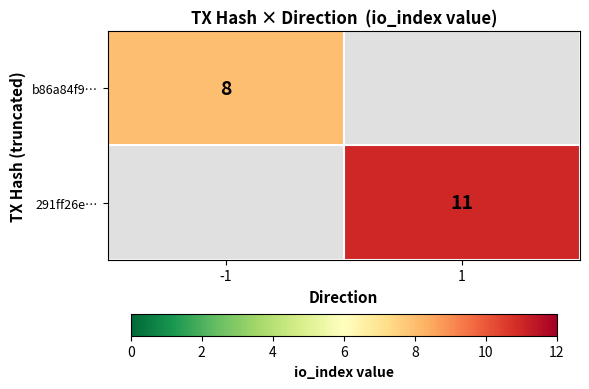

Is the value of 291ff26e… at 1 greater than the value of b86a84f9… at -1?

Yes